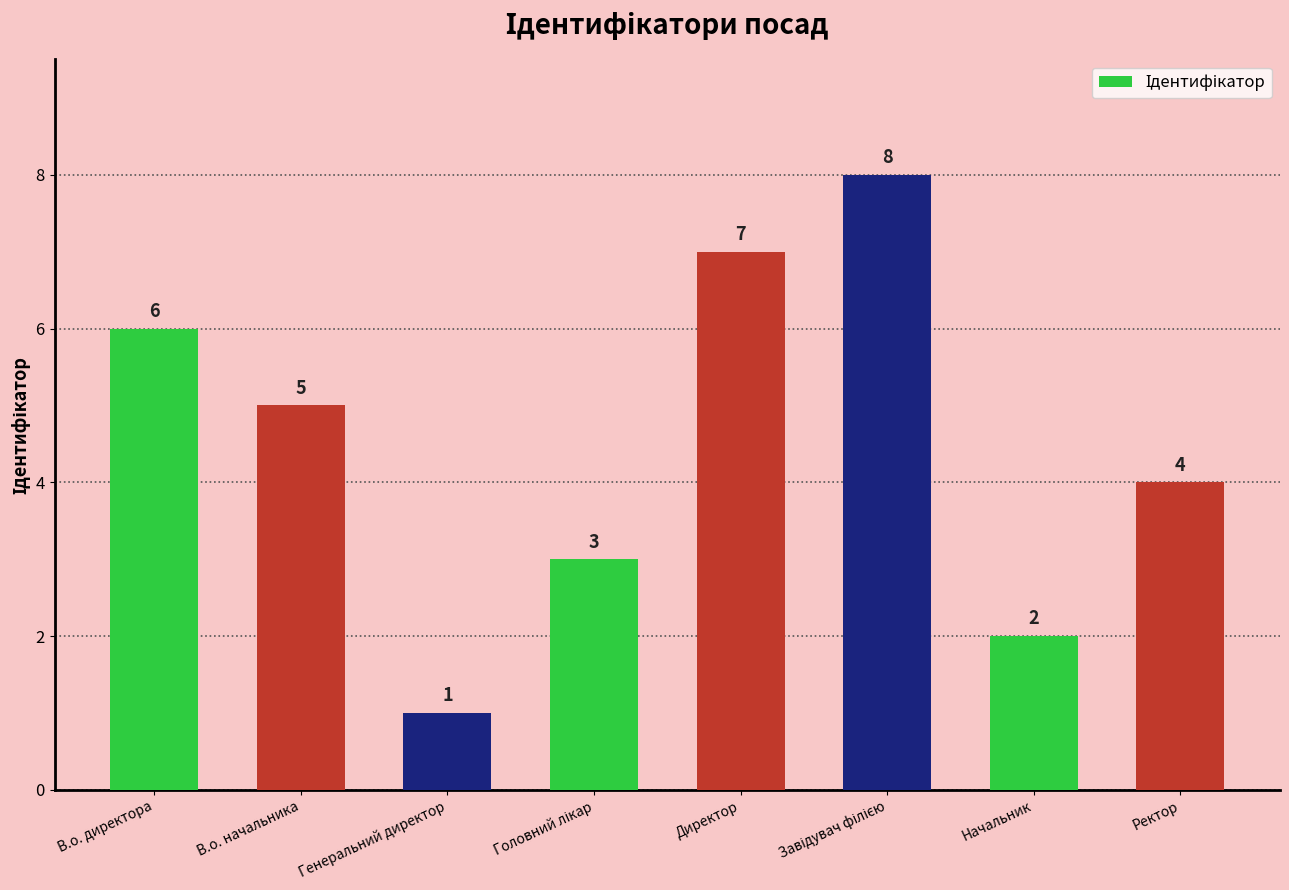

What is the difference between the values at Директор and Начальник?

5